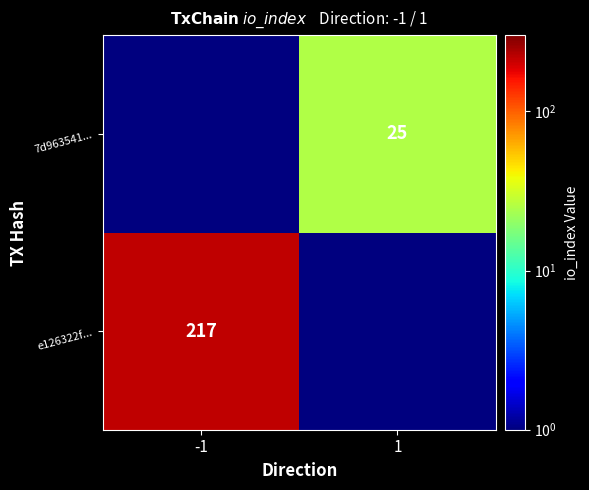

Is it true that e126322f... equals 217.0 at -1?

True